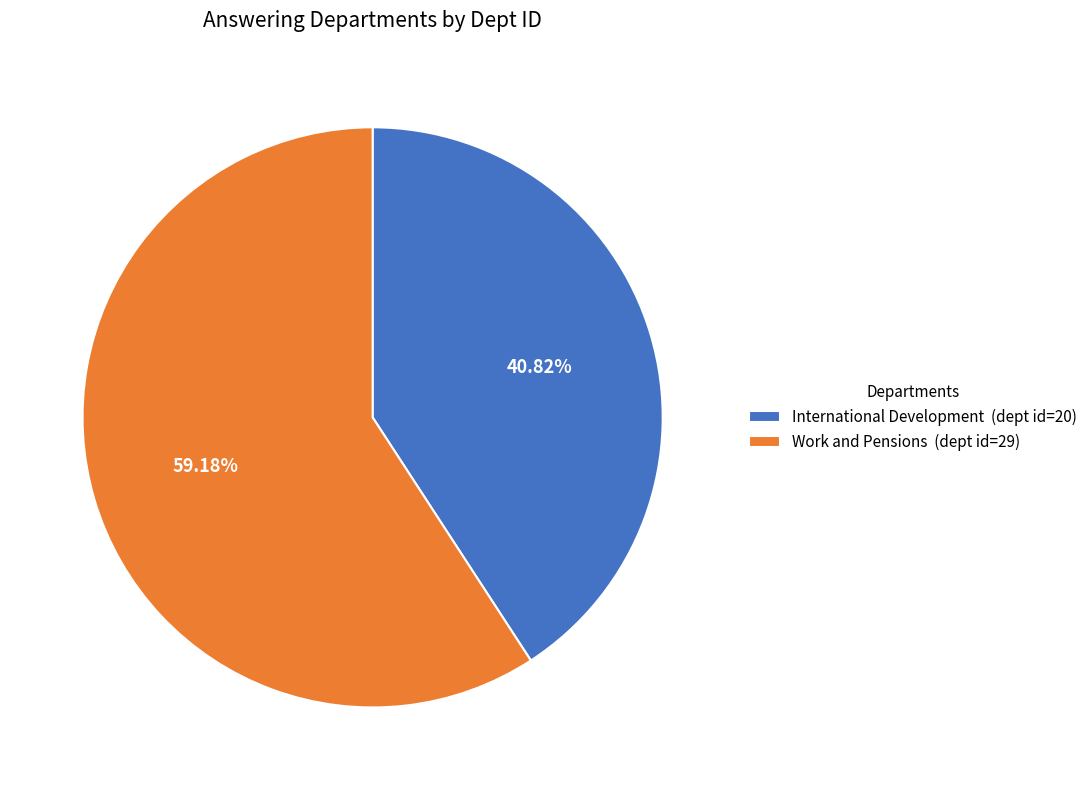

To the nearest percent, what portion does International Development represent?

41%